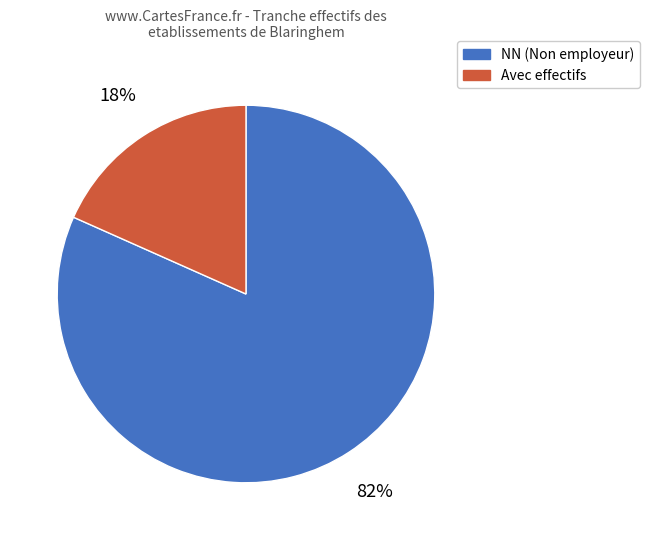

Is there any slice that represents more than half of the pie?

Yes